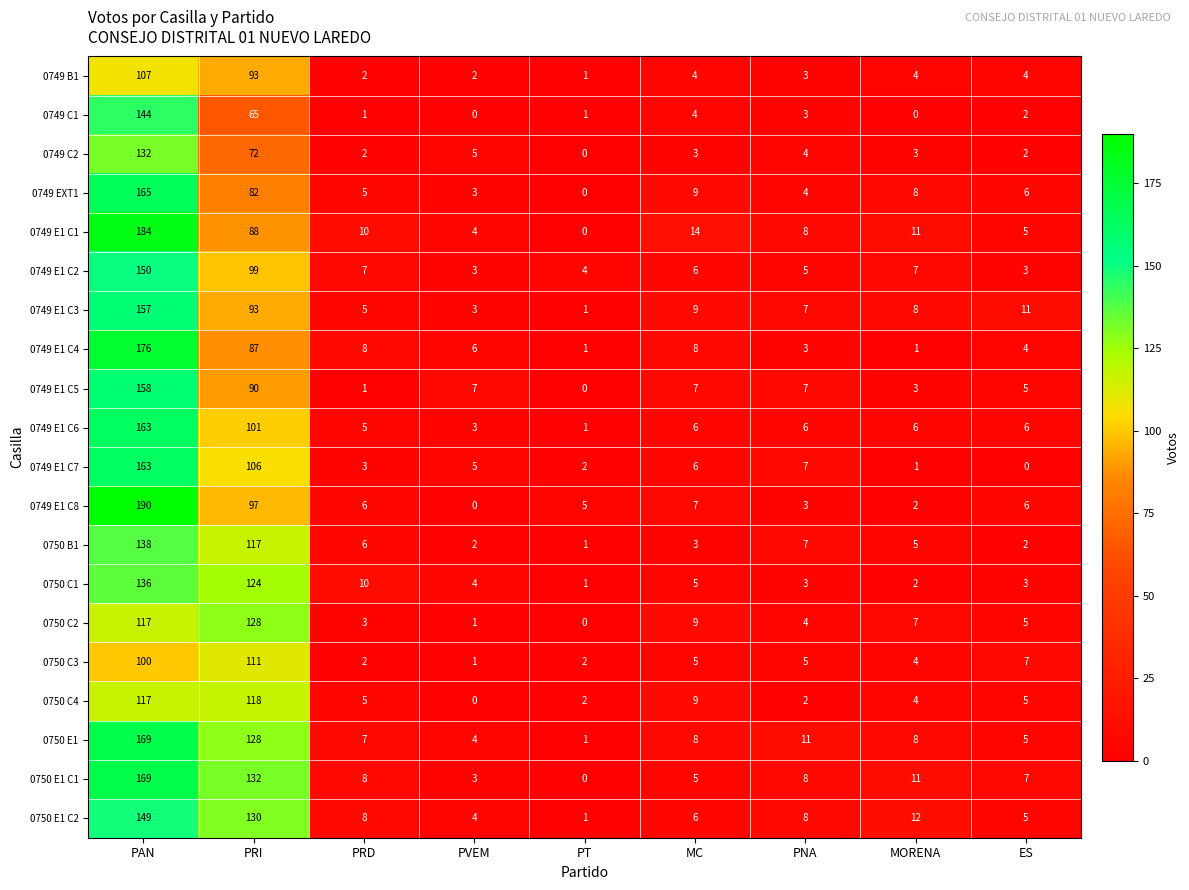

List the labels in order of 0750 C2 value, smallest first.

PT, PVEM, PRD, PNA, ES, MORENA, MC, PAN, PRI